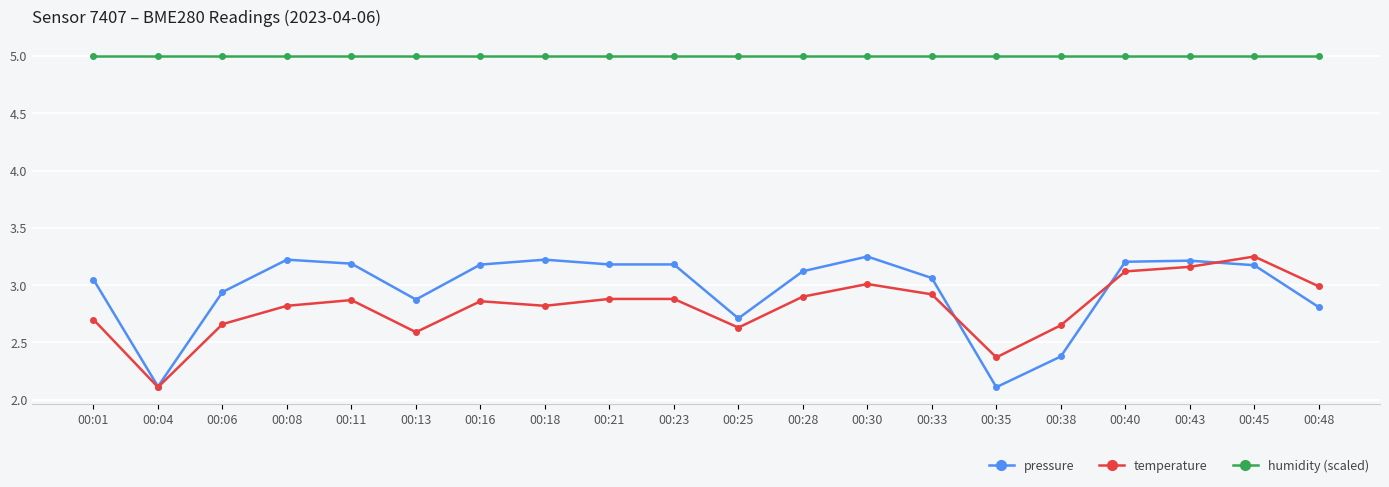

Rank the series at 00:16 from highest to lowest value.

humidity (scaled), pressure, temperature